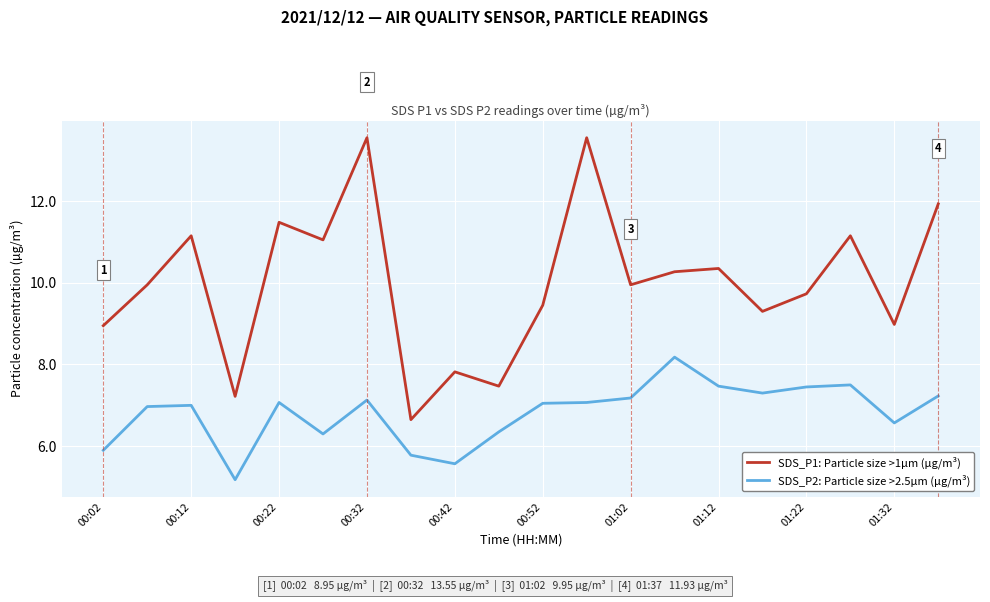

What is the greatest value displayed?

13.6